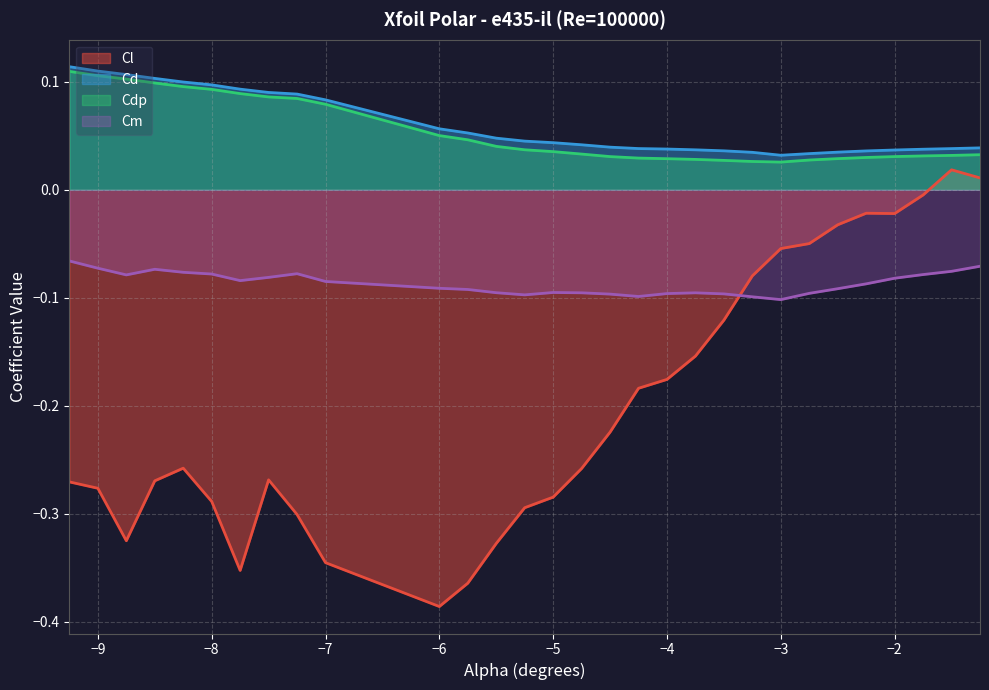

True or false: Cm and Cd intersect in this chart.

False